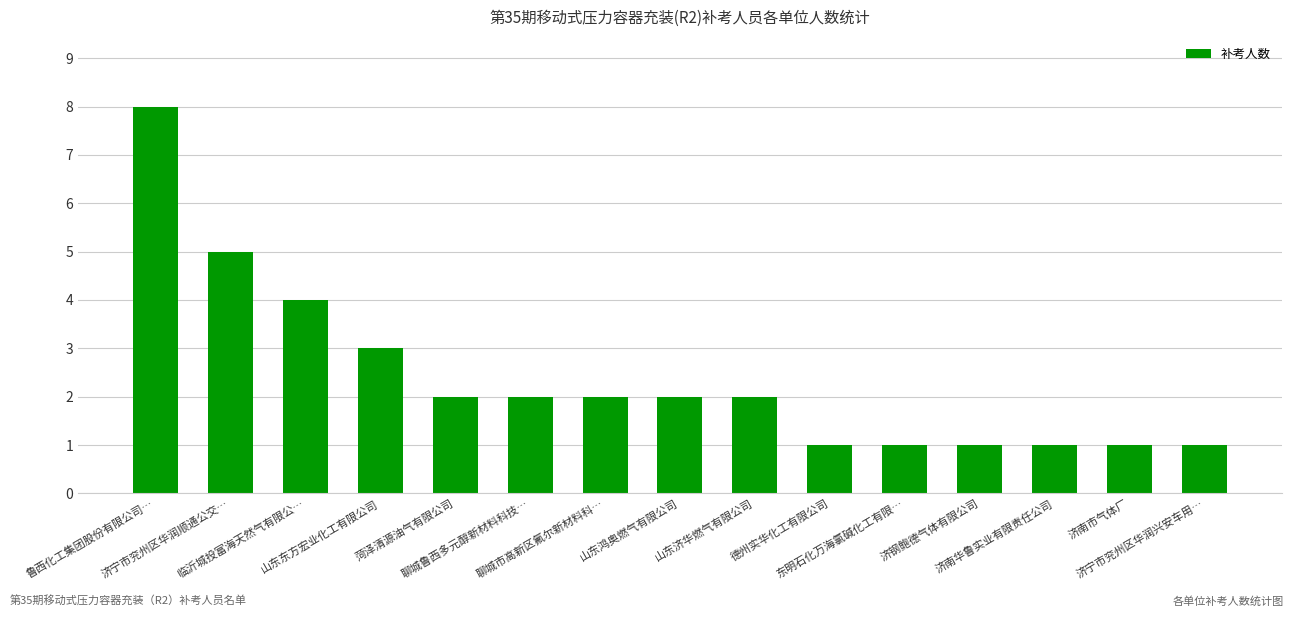

What is the value of the 13th bar from the left?

1